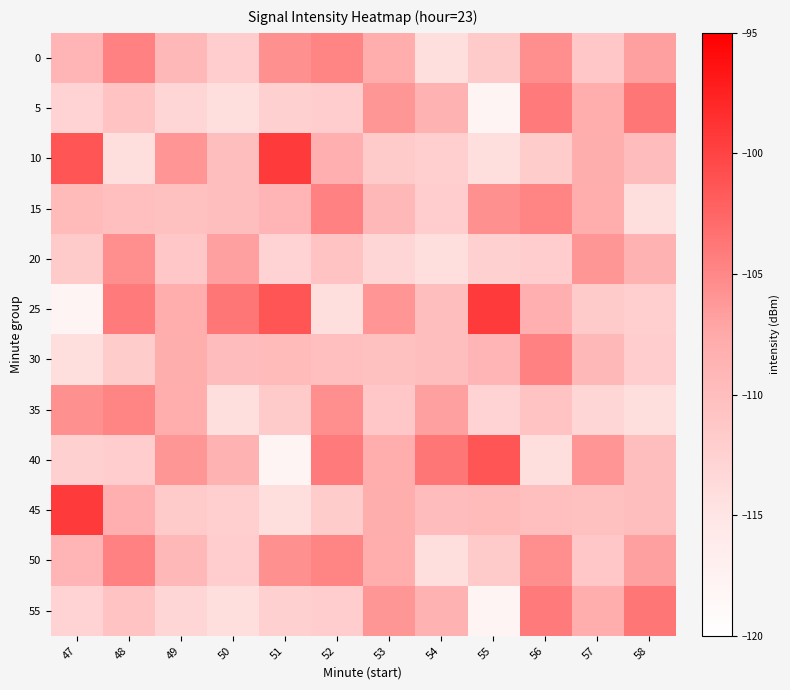

At which category is the sum across all series the highest?

56